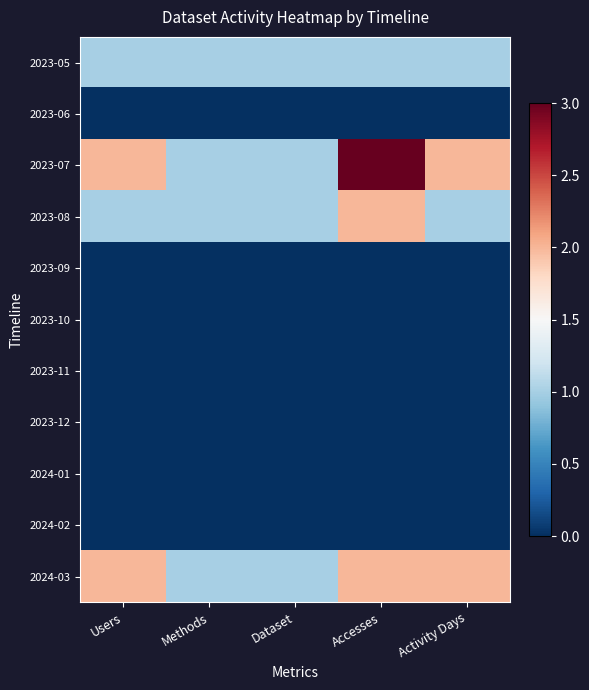

Reading left to right, what are all the values shown in this chart?

2023-05: Users=1	Methods=1	Dataset=1	Accesses=1	Activity Days=1
2023-06: Users=0	Methods=0	Dataset=0	Accesses=0	Activity Days=0
2023-07: Users=2	Methods=1	Dataset=1	Accesses=3	Activity Days=2
2023-08: Users=1	Methods=1	Dataset=1	Accesses=2	Activity Days=1
2023-09: Users=0	Methods=0	Dataset=0	Accesses=0	Activity Days=0
2023-10: Users=0	Methods=0	Dataset=0	Accesses=0	Activity Days=0
2023-11: Users=0	Methods=0	Dataset=0	Accesses=0	Activity Days=0
2023-12: Users=0	Methods=0	Dataset=0	Accesses=0	Activity Days=0
2024-01: Users=0	Methods=0	Dataset=0	Accesses=0	Activity Days=0
2024-02: Users=0	Methods=0	Dataset=0	Accesses=0	Activity Days=0
2024-03: Users=2	Methods=1	Dataset=1	Accesses=2	Activity Days=2